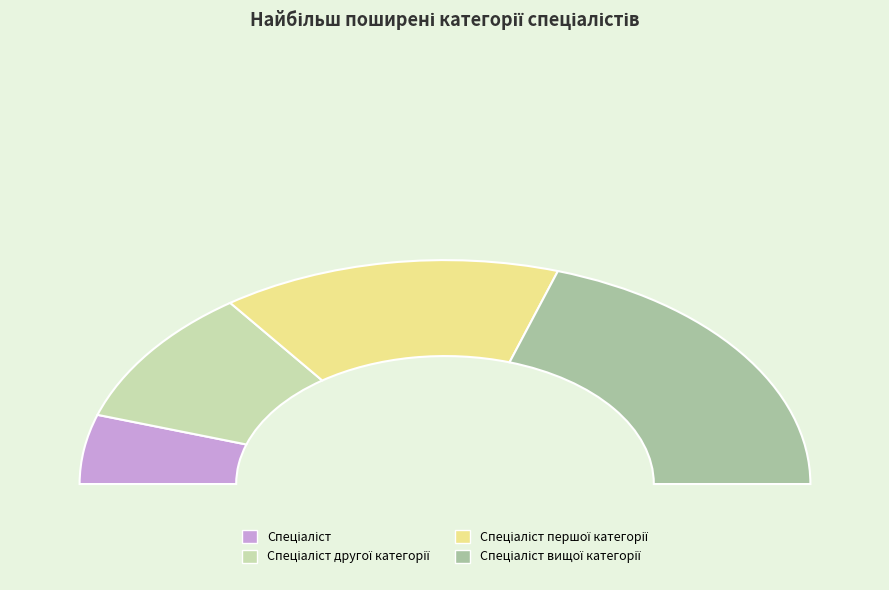

Which category has the biggest portion of the pie?

Спеціаліст вищої категорії